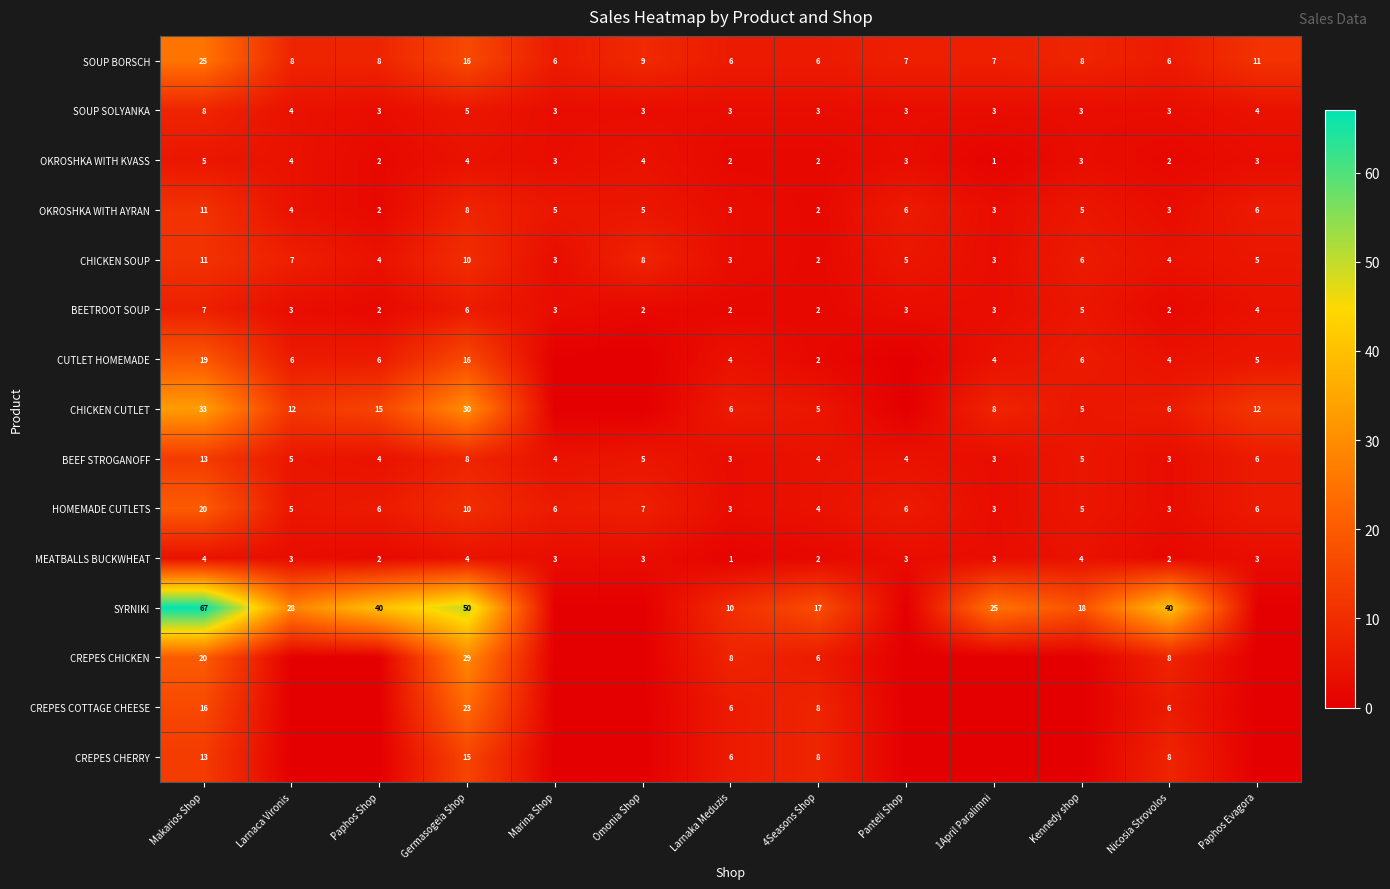

At which label does OKROSHKA WITH KVASS reach its minimum?

1April Paralimni